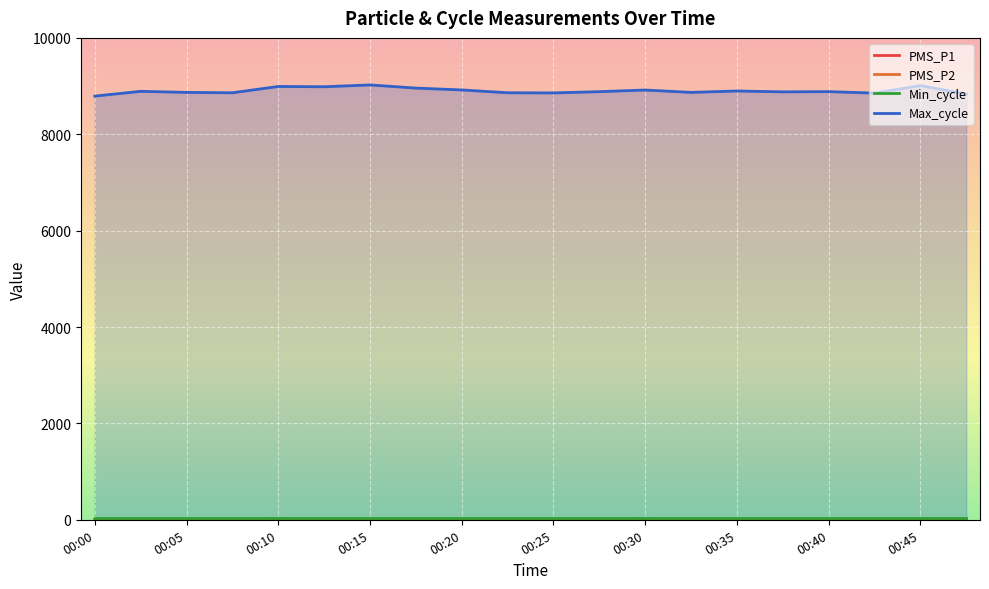

At which label does PMS_P2 first exceed 5?

00:05